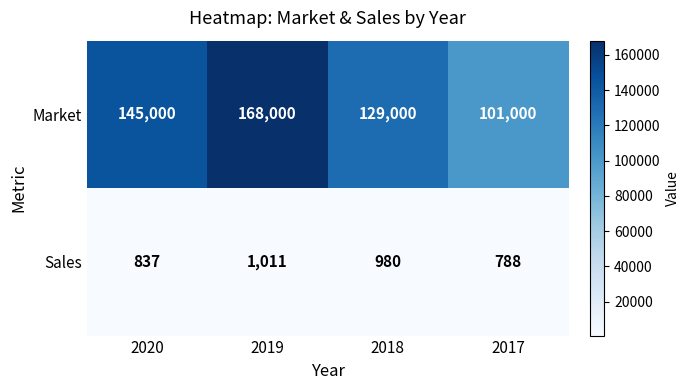

Count the number of data series in this chart.

2